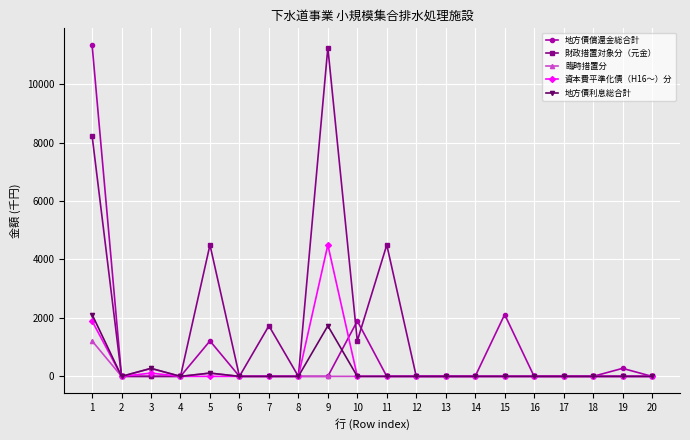

Is this an area chart (filled region under the line)?

No